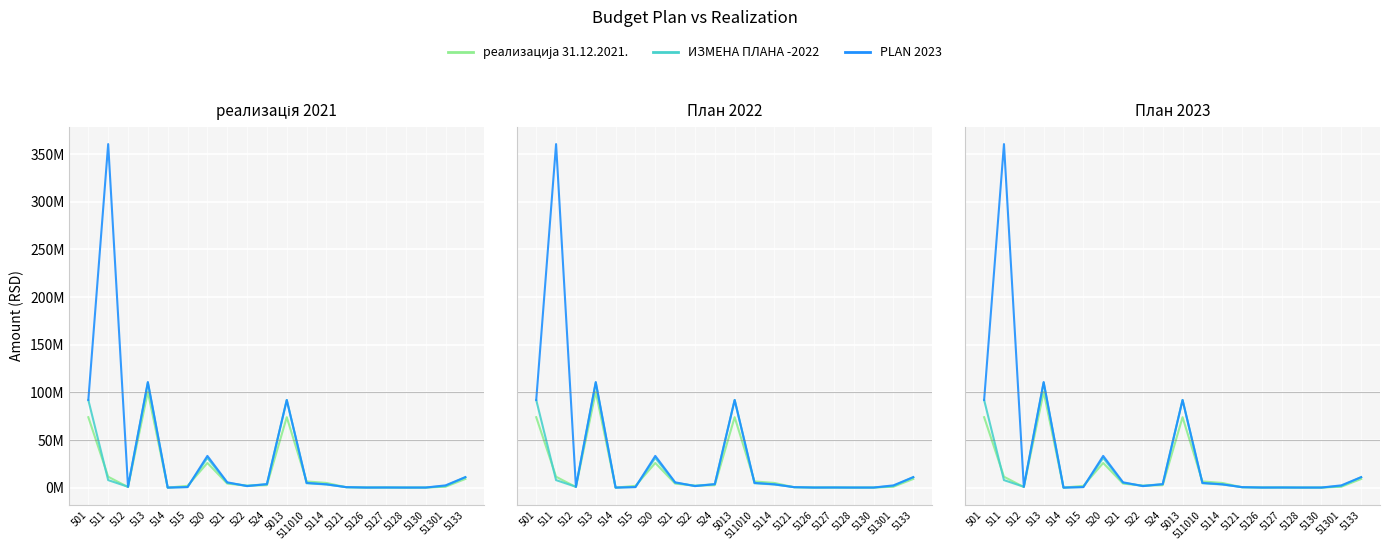

Rank the series at 5128 from lowest to highest value.

реализација 31.12.2021., ИЗМЕНА ПЛАНА -2022, PLAN 2023